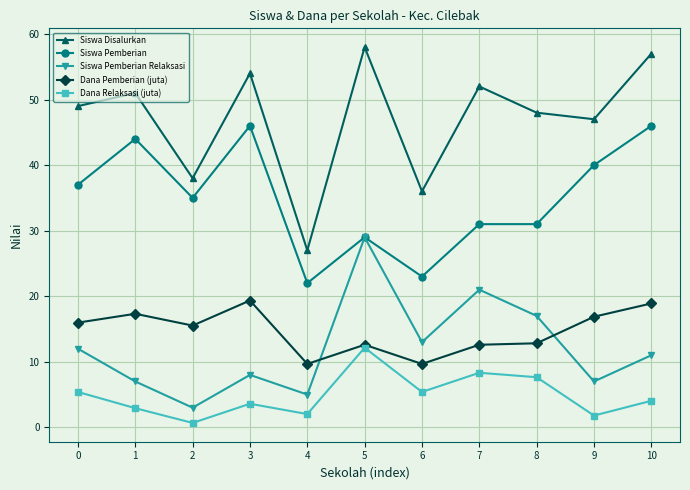

The value of Siswa Pemberian Relaksasi at 4 is 7.8. True or false?

False